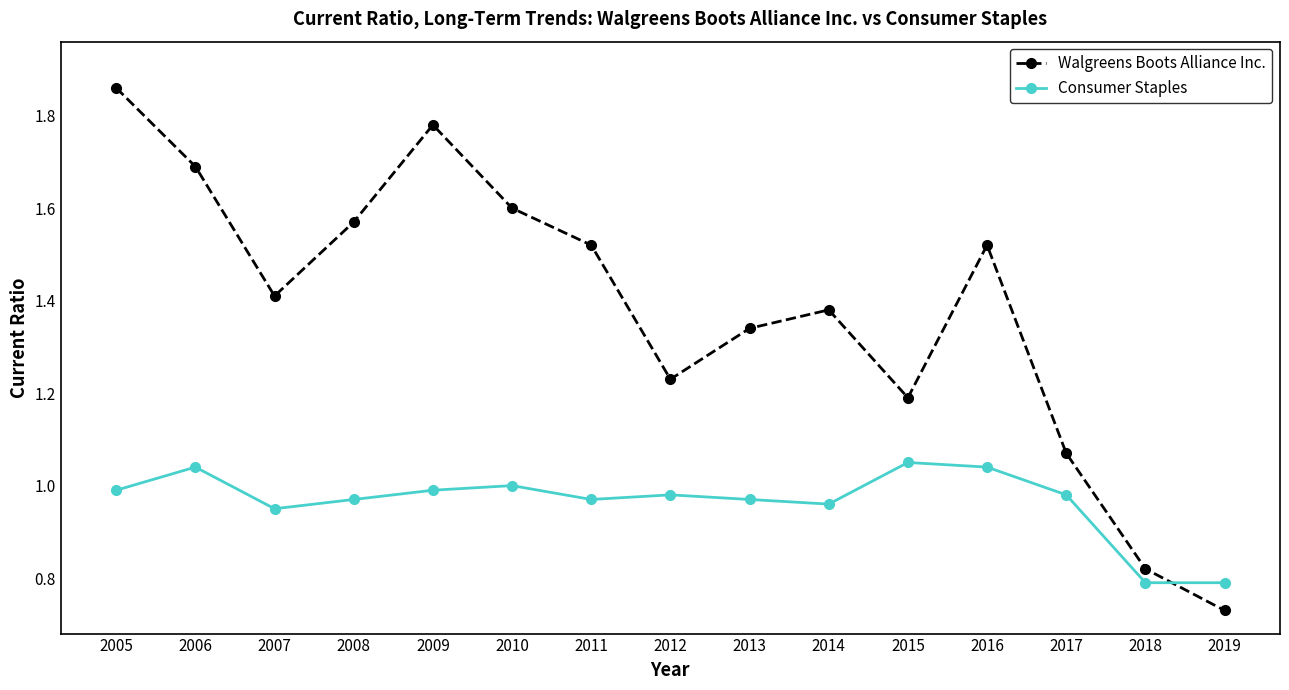

At which category is the sum across all series the highest?

2005